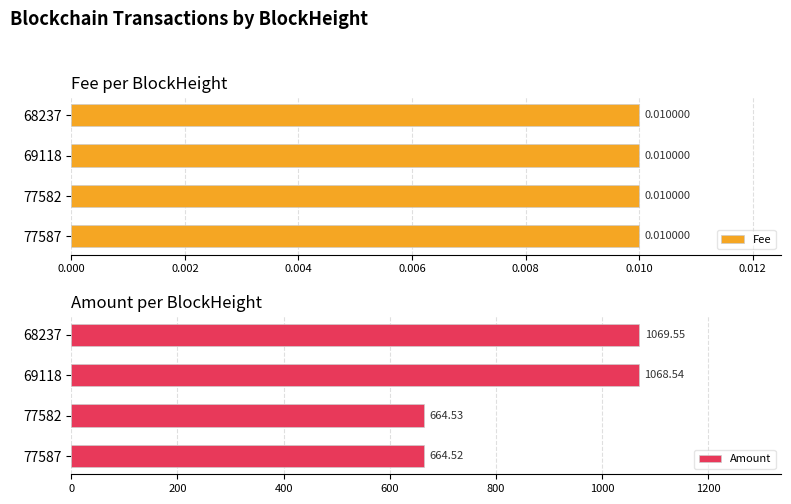

What is the difference between the maximum and second lowest values in the Amount series?

405.0